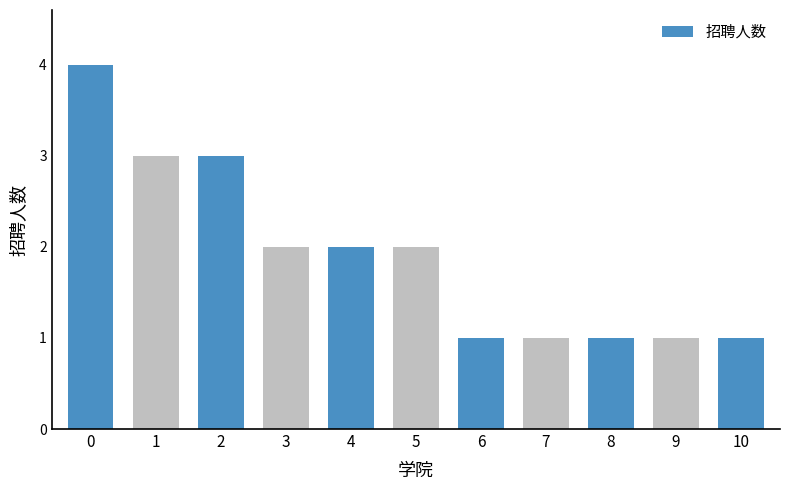

True or false: the data shows 0 at 6.

False